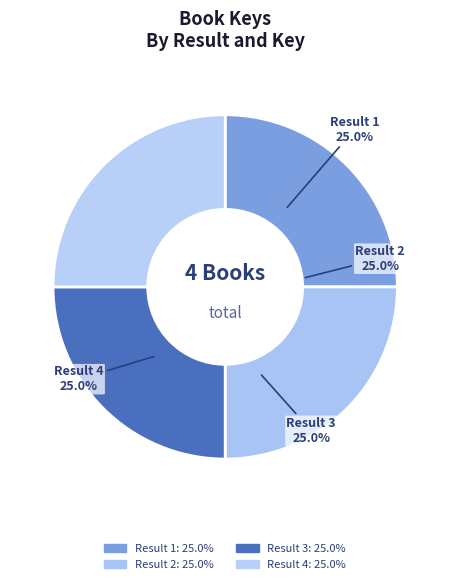

Combined, what portion of the pie is Result 1 and Result 2?

50.0%